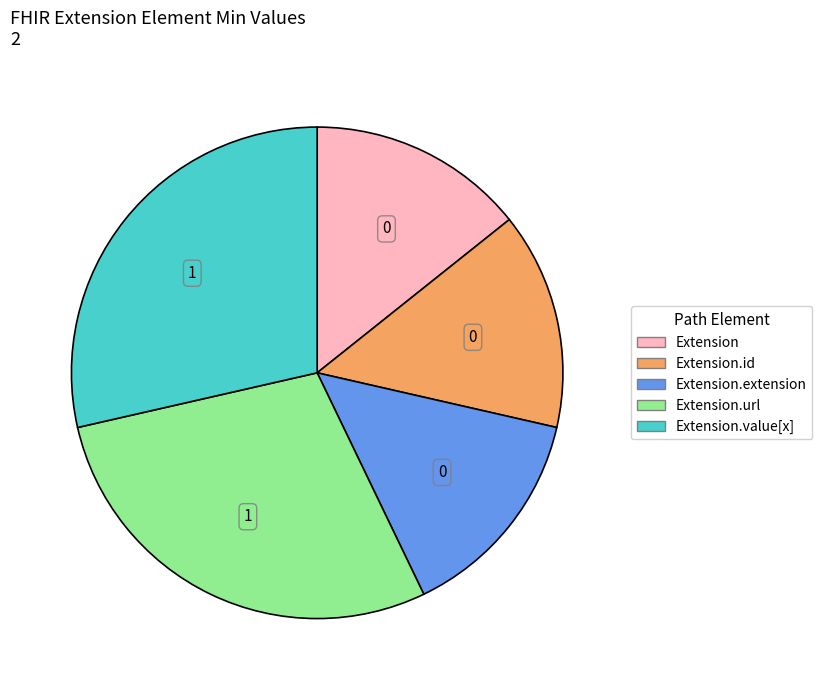

Does any single category account for the majority?

No